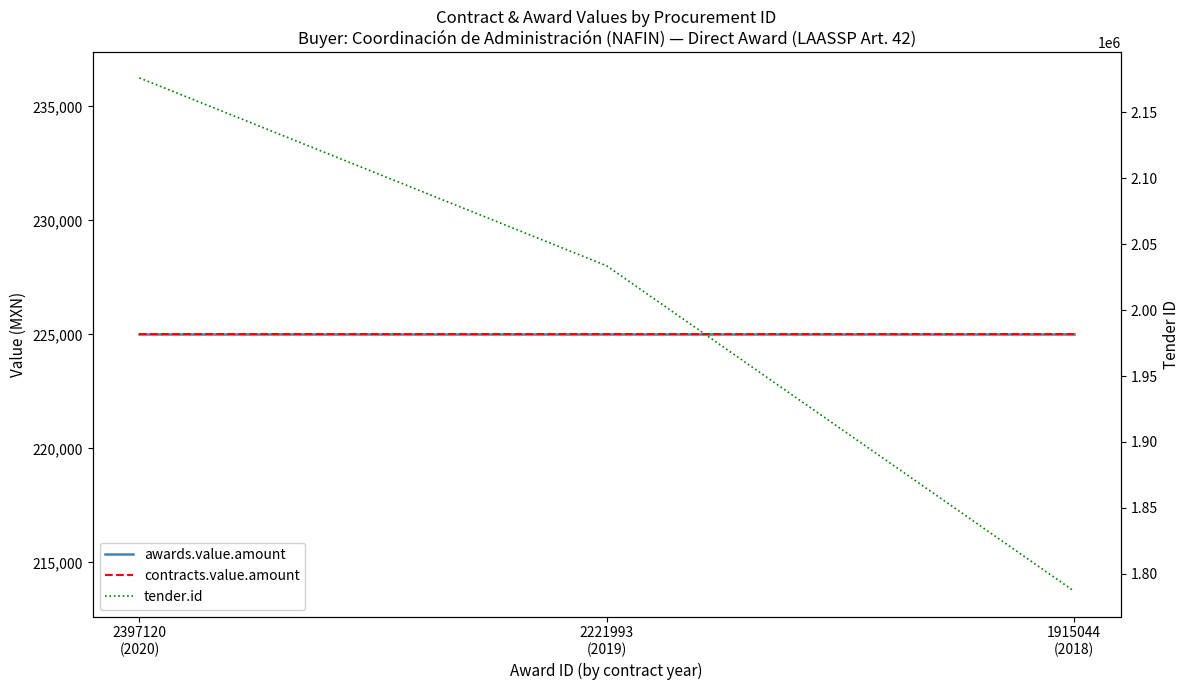

Where does the tender.id series first go above 2033668?

2397120
(2020)